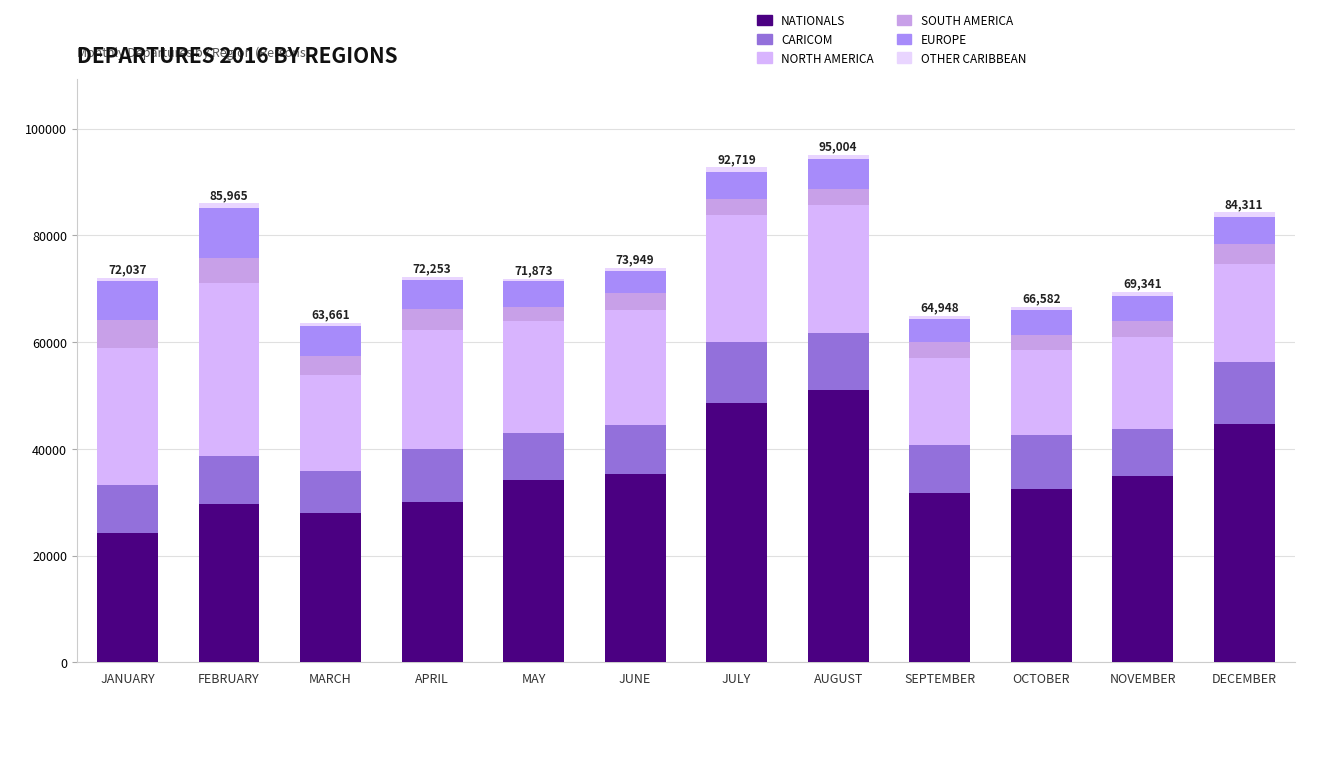

Are the bars grouped side by side (vs. stacked)?

No